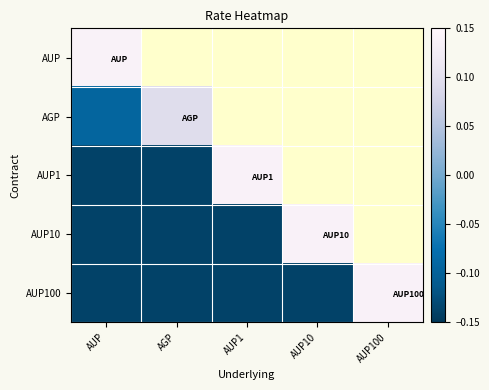

At which label does AUP100 reach its peak?

AUP100